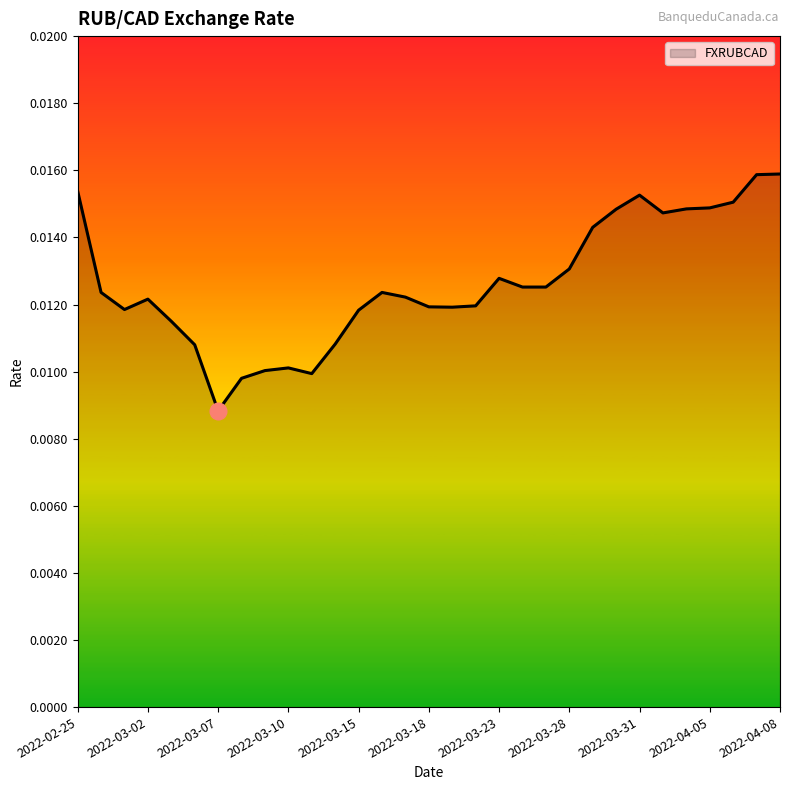

List the labels in order of value, largest first.

2022-04-08, 2022-04-07, 2022-02-25, 2022-03-31, 2022-04-06, 2022-04-05, 2022-04-04, 2022-03-30, 2022-04-01, 2022-03-29, 2022-03-28, 2022-03-23, 2022-03-24, 2022-03-25, 2022-02-28, 2022-03-16, 2022-03-17, 2022-03-02, 2022-03-22, 2022-03-18, 2022-03-21, 2022-03-01, 2022-03-15, 2022-03-03, 2022-03-14, 2022-03-04, 2022-03-10, 2022-03-09, 2022-03-11, 2022-03-08, 2022-03-07